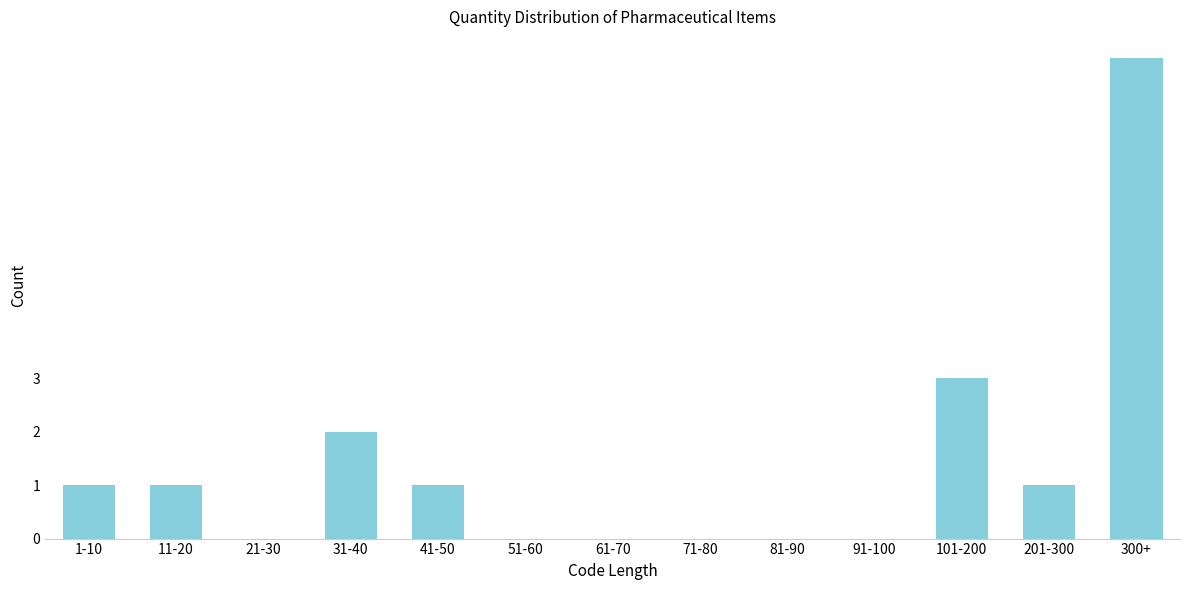

Reading left to right, list all the values displayed in this chart.

1-10=1	11-20=1	21-30=0	31-40=2	41-50=1	51-60=0	61-70=0	71-80=0	81-90=0	91-100=0	101-200=3	201-300=1	300+=9